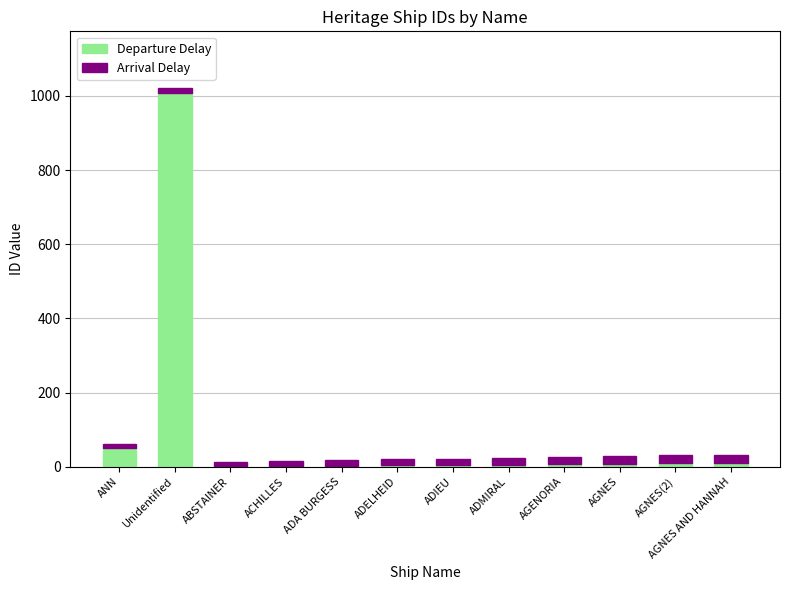

Which category has the highest value in the Departure Delay series?

Unidentified